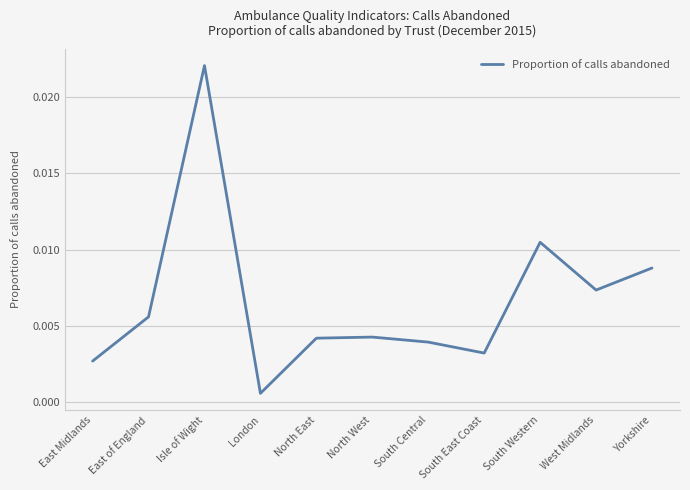

Where is the first local maximum?

Isle of Wight